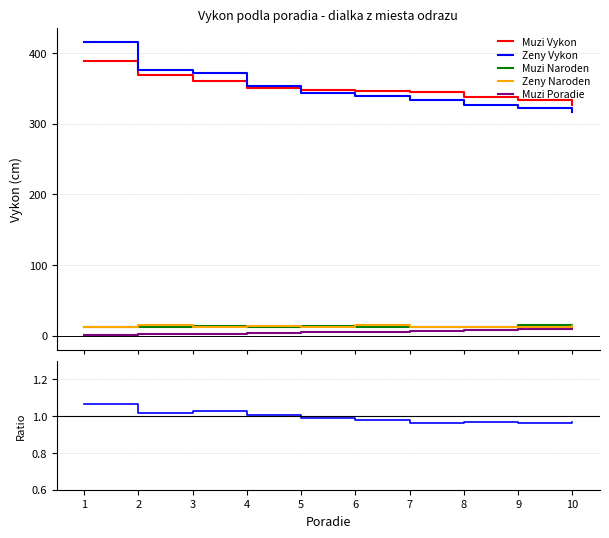

Is this an area chart (filled region under the line)?

No